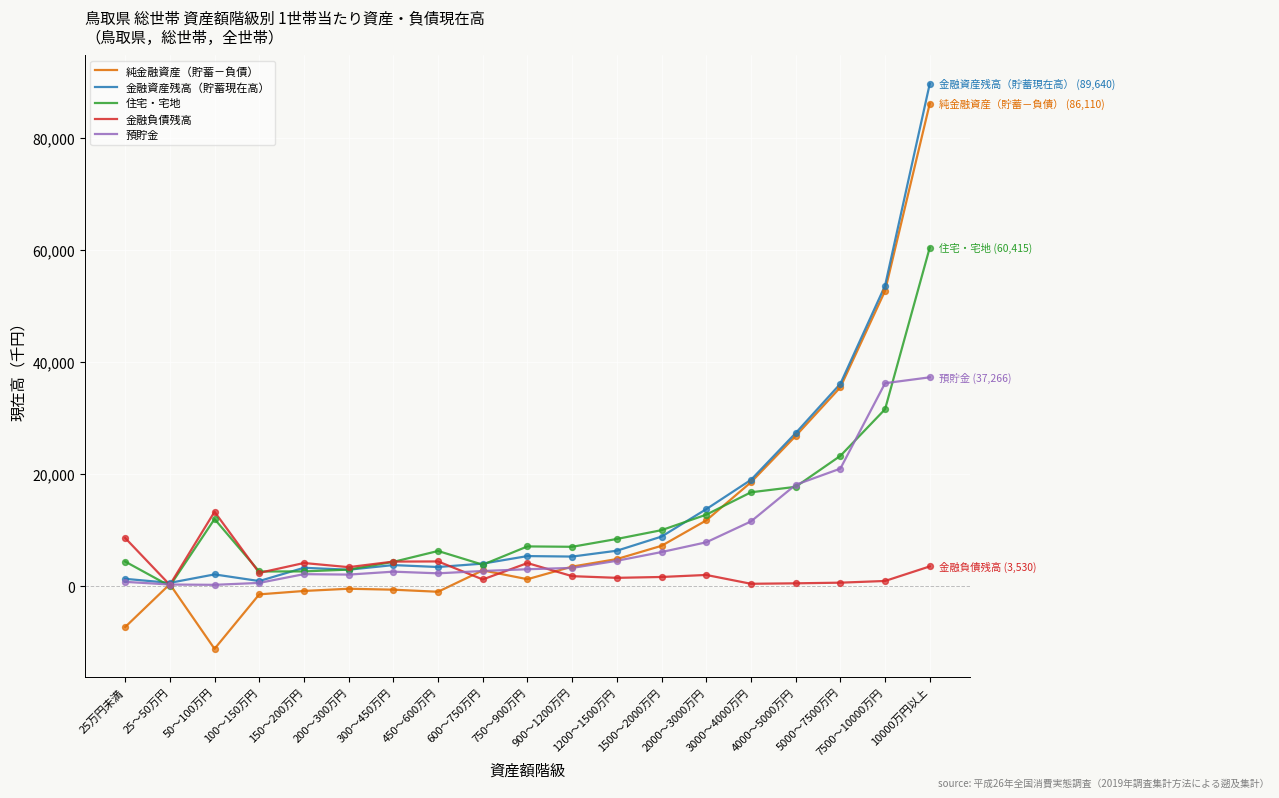

What is the smallest value displayed?

-11173